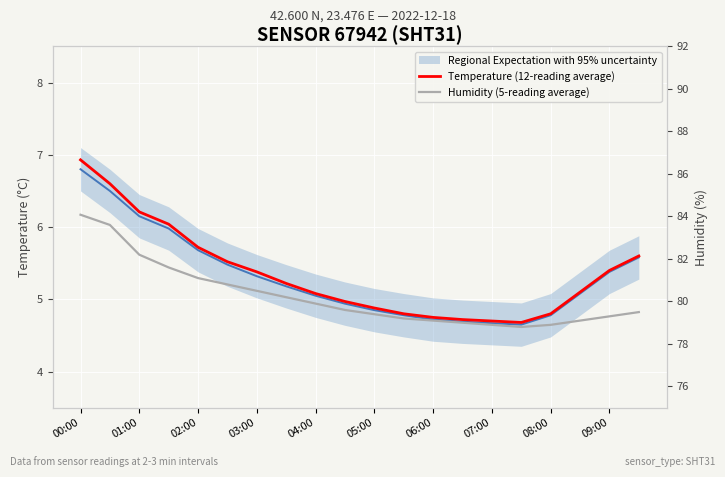

At which category is the sum across all series the highest?

00:00